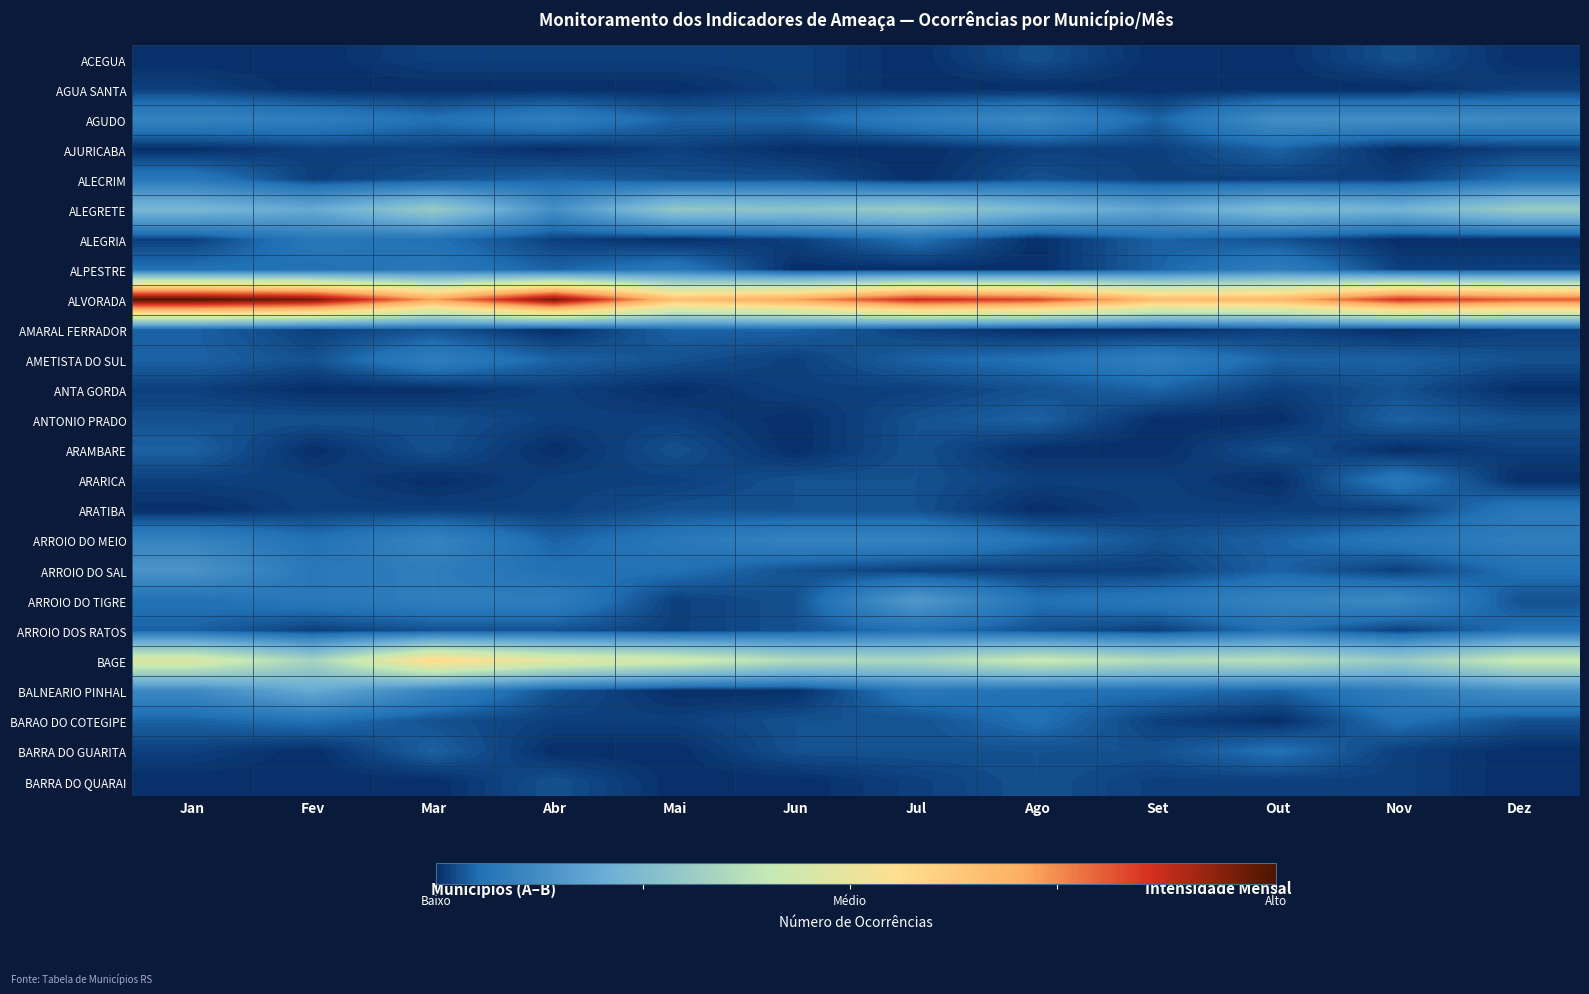

Which category has the lowest value across all series?

Jan